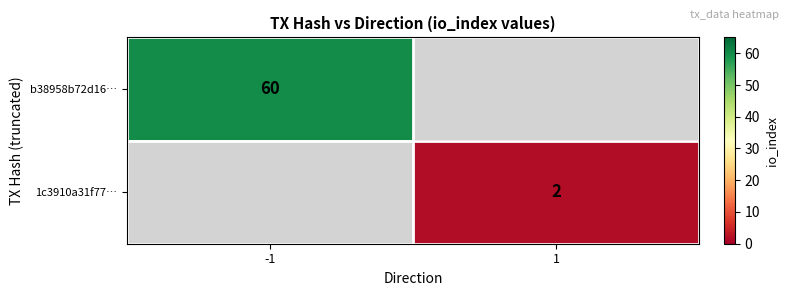

Is it true that b38958b72d16… equals 60 at -1?

True